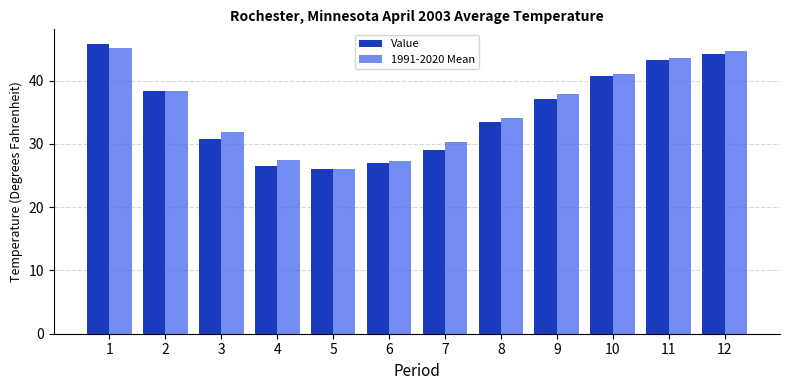

How many groups of bars are there?

12